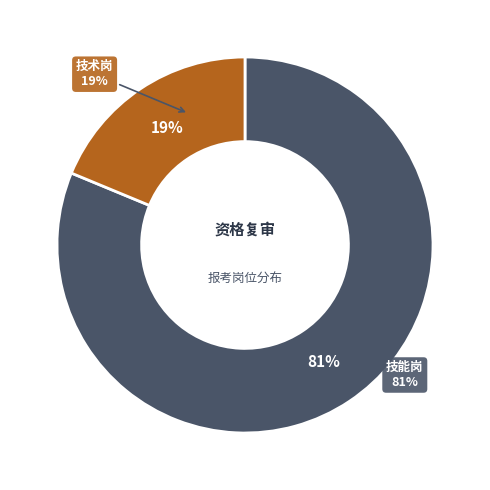

Rank the categories by value from highest to lowest.

技能岗, 技术岗